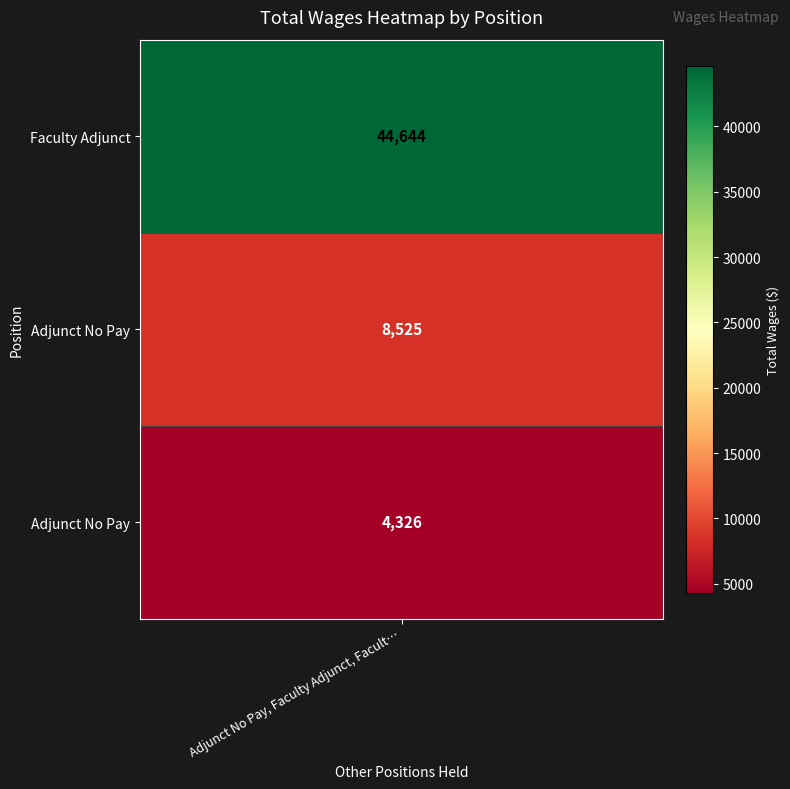

The value at 2 is 4326. True or false?

True